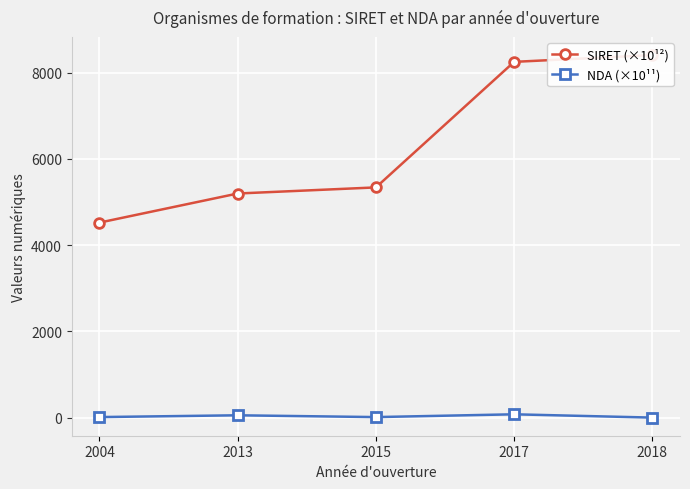

True or false: SIRET (×10¹²) has a value of 8250.7 at 2017.

True